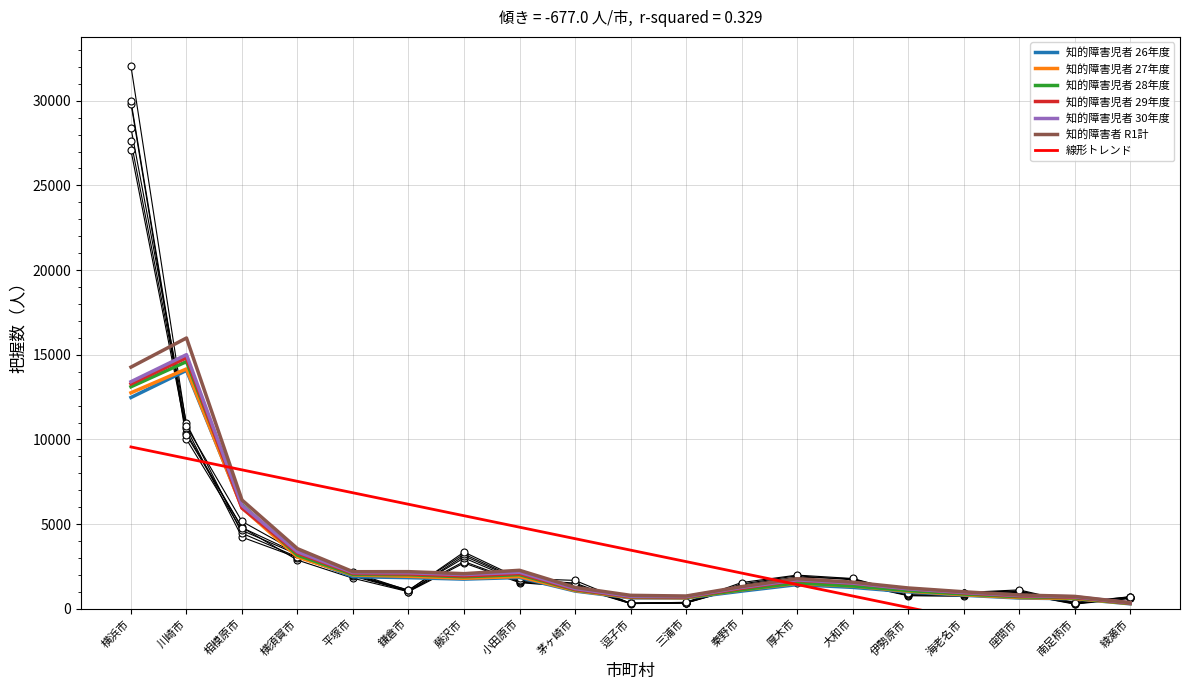

Which label corresponds to the largest value in the chart?

横浜市